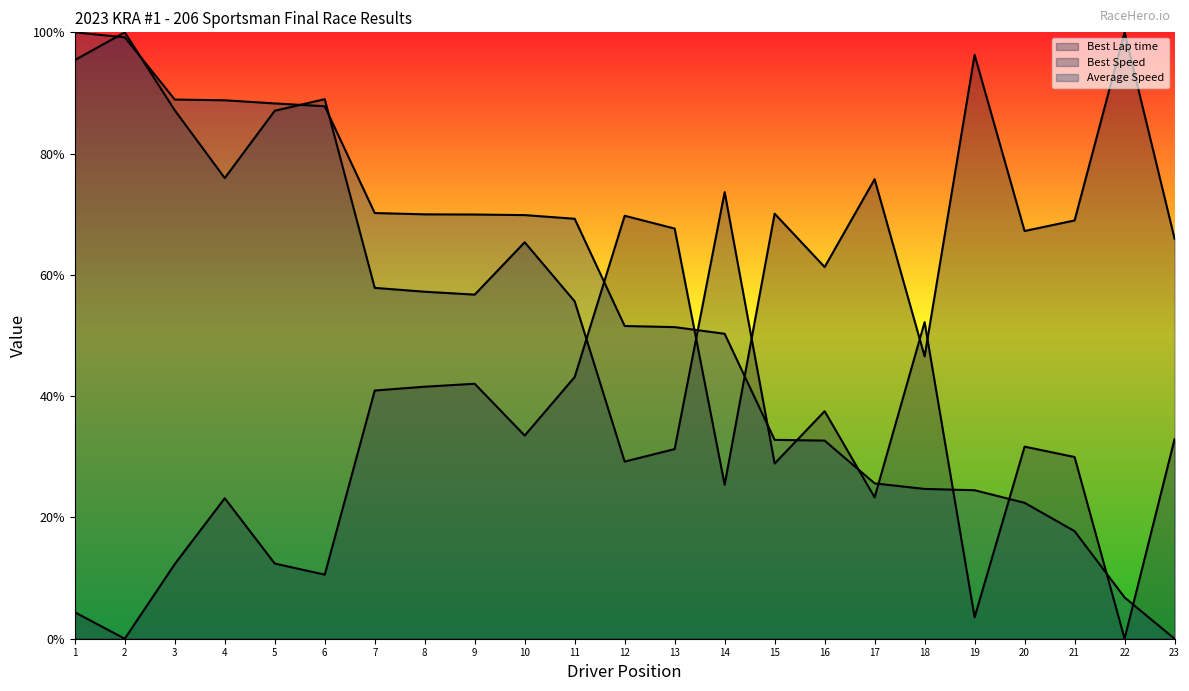

In Best Lap time, how many points are lower than both neighbors (excluding endpoints)?

7